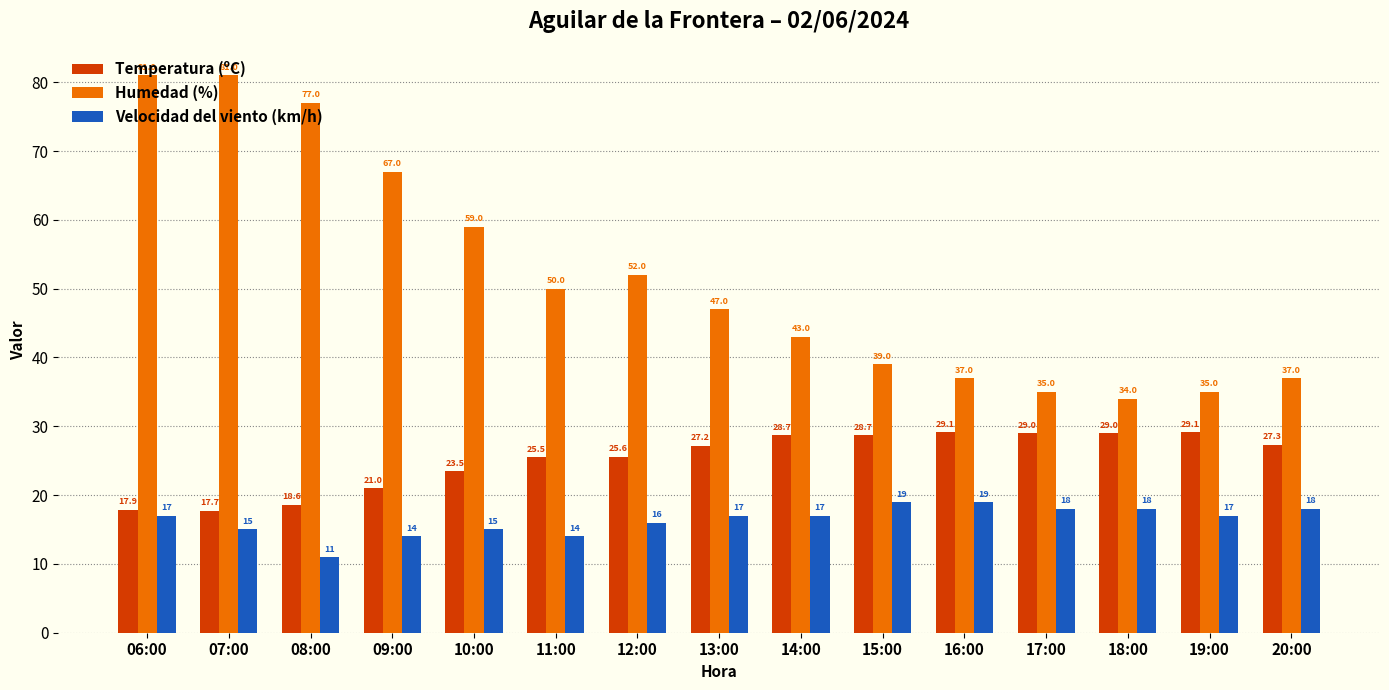

What is the spread (max minus min) of values at 08:00?

66.0